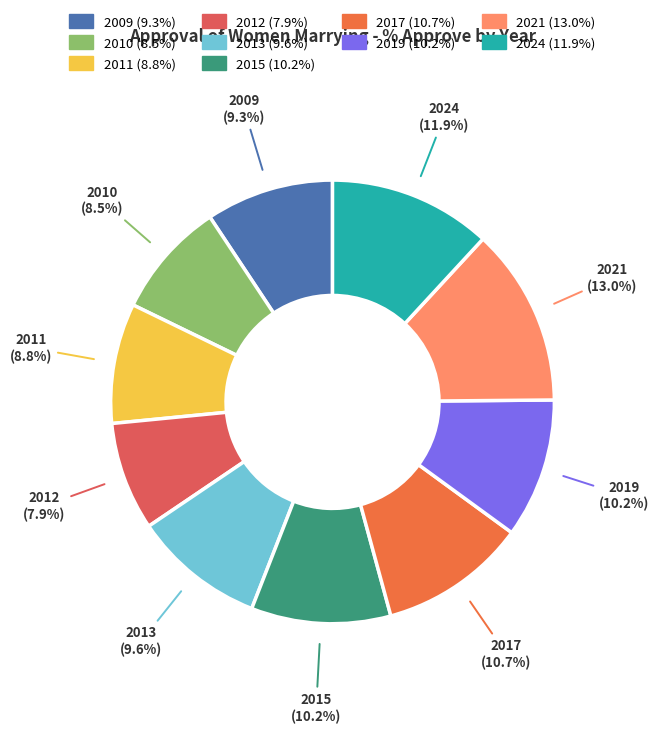

To the nearest percent, what is the average slice percentage?

10%